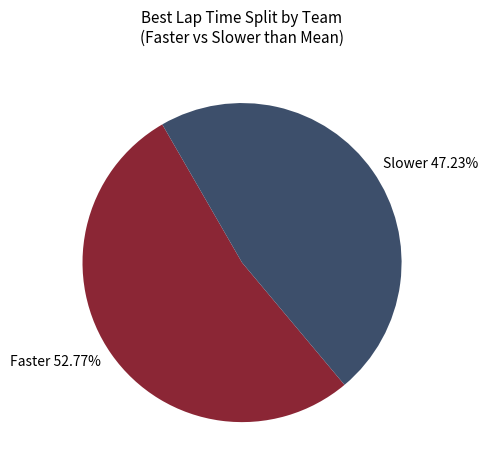

Does Faster 52.77% represent more than half of the total?

Yes